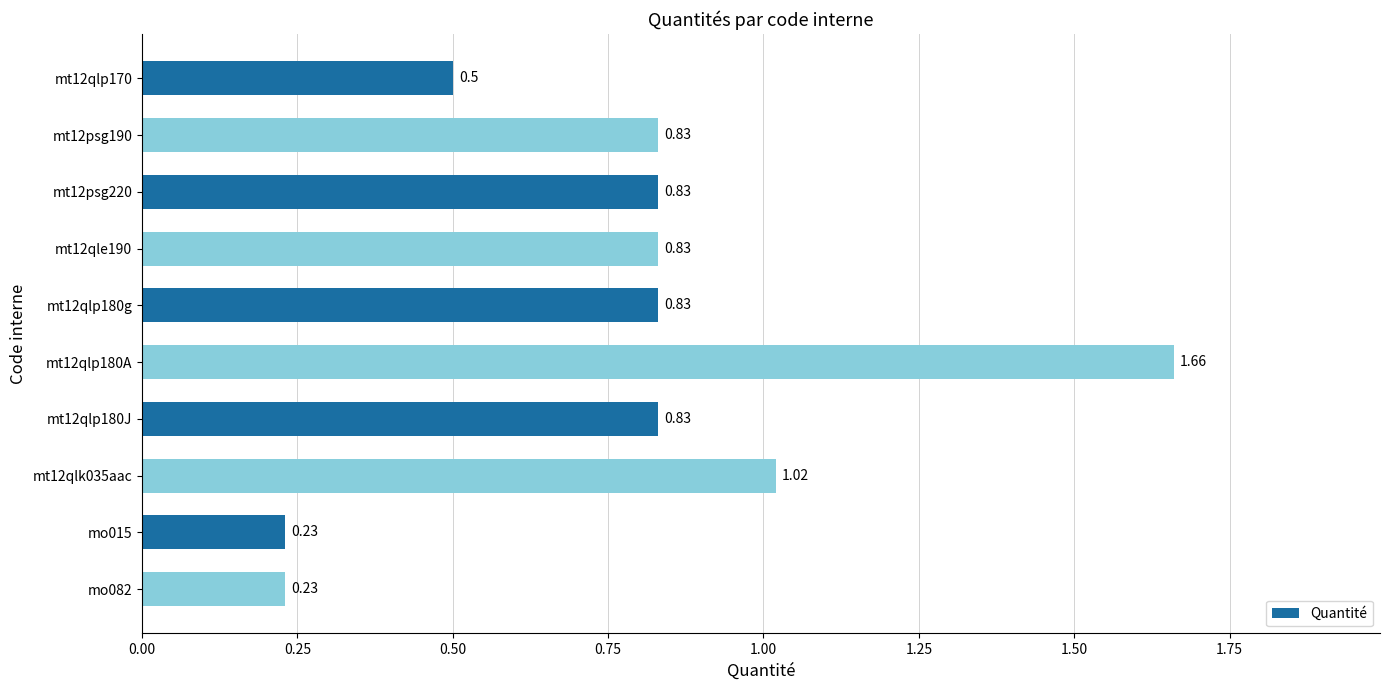

What is the sum of all values?

7.8